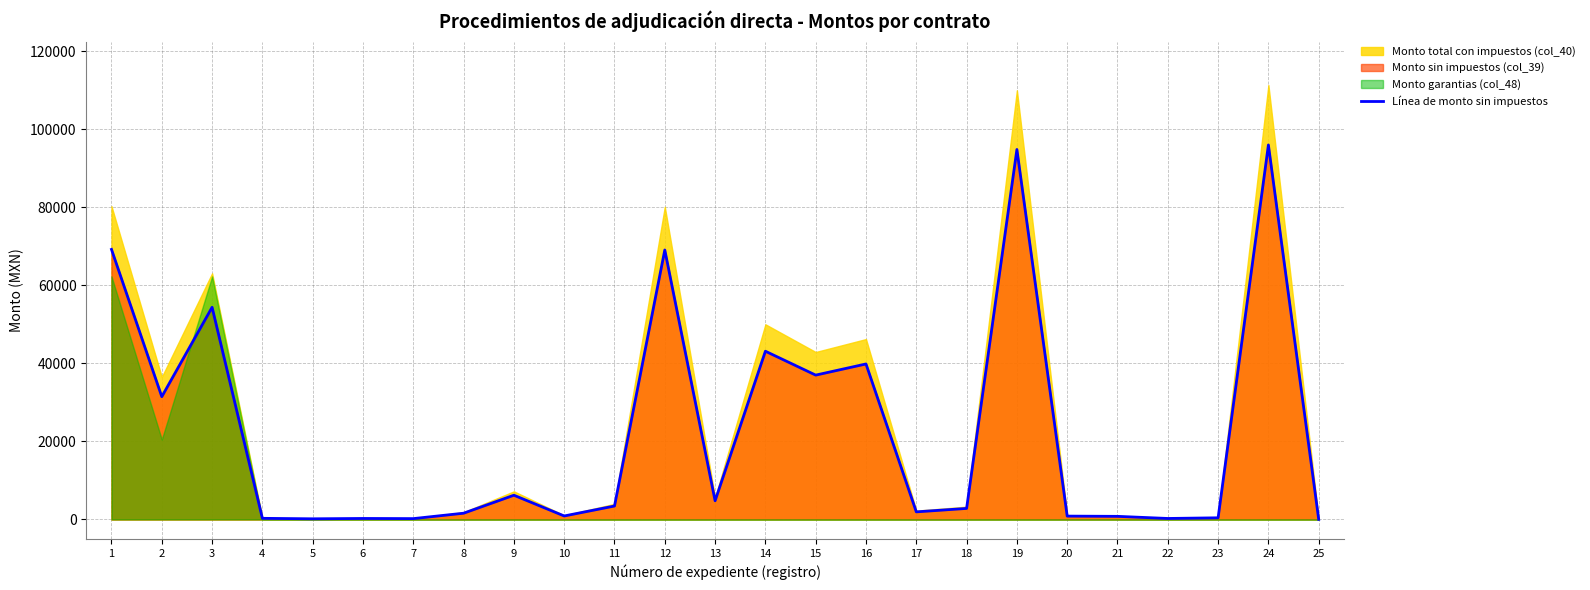

What is the minimum value shown in the chart?

34.7